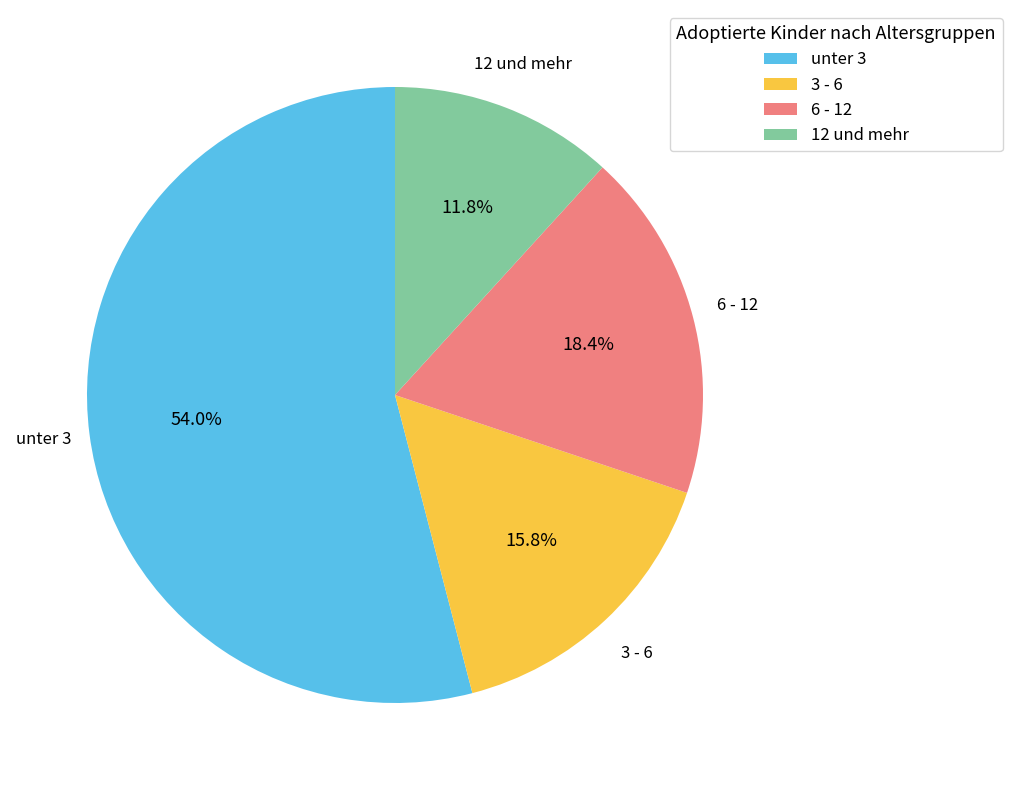

What is the largest slice in the pie chart?

unter 3